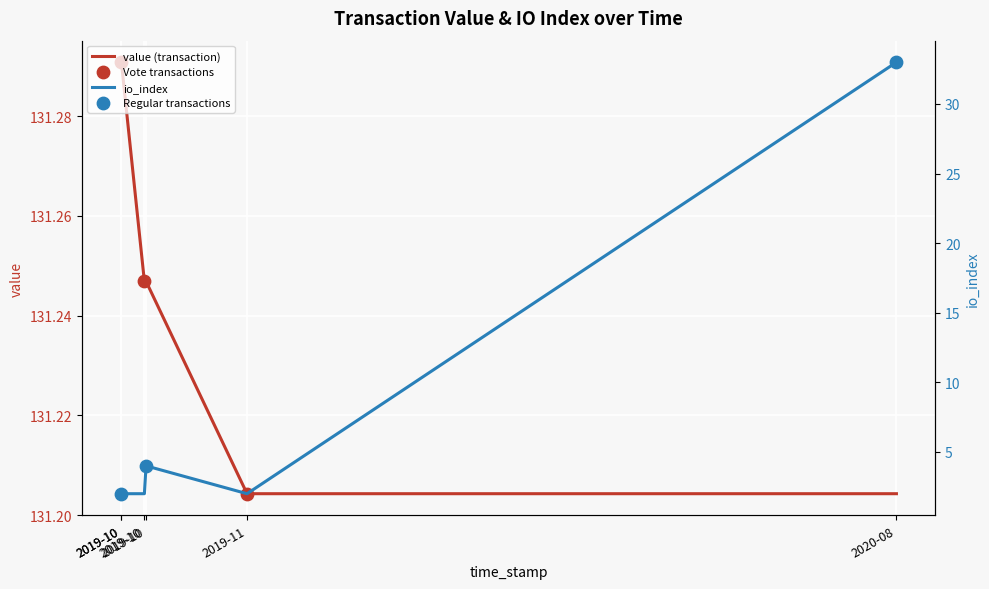

What is the ratio of the value at 2020-08 to the value at 2019-10?

1.0